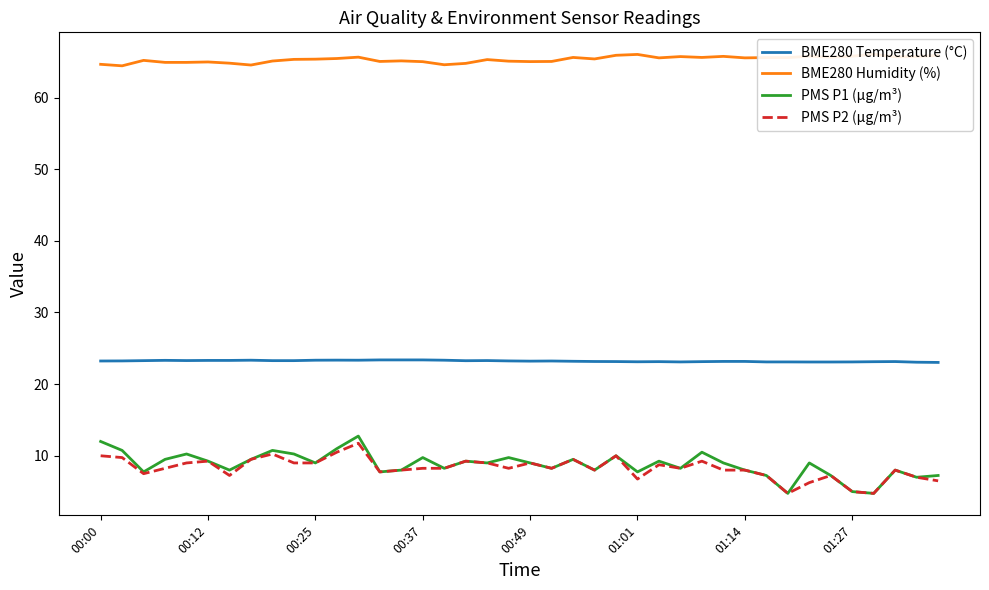

Which series has the largest total across all categories?

BME280 Humidity (%)